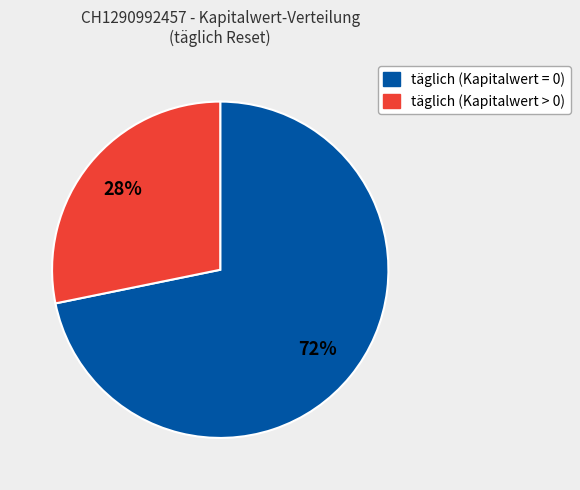

To the nearest percent, what is the difference between the täglich (Kapitalwert > 0) and täglich (Kapitalwert = 0) slice percentages?

44%